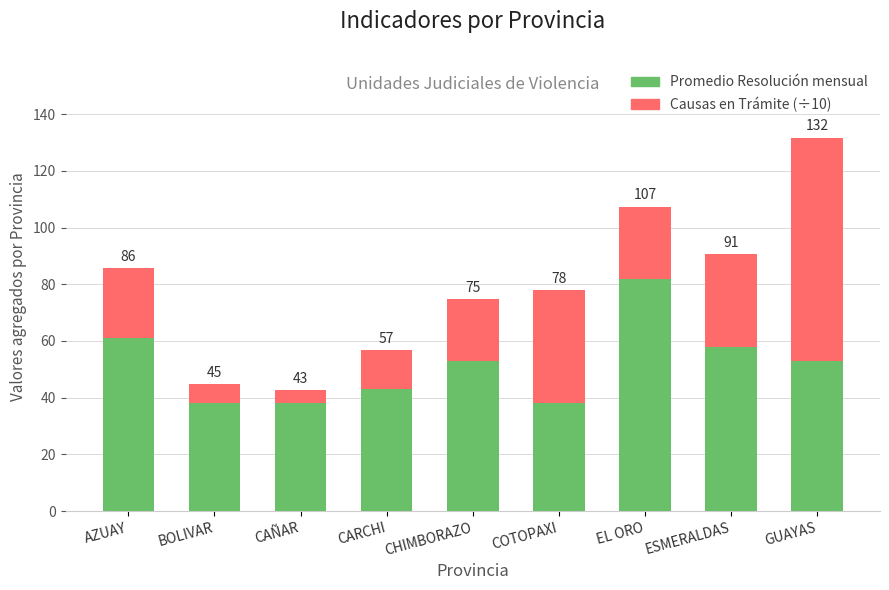

At how many categories does at least one series exceed 79?

1